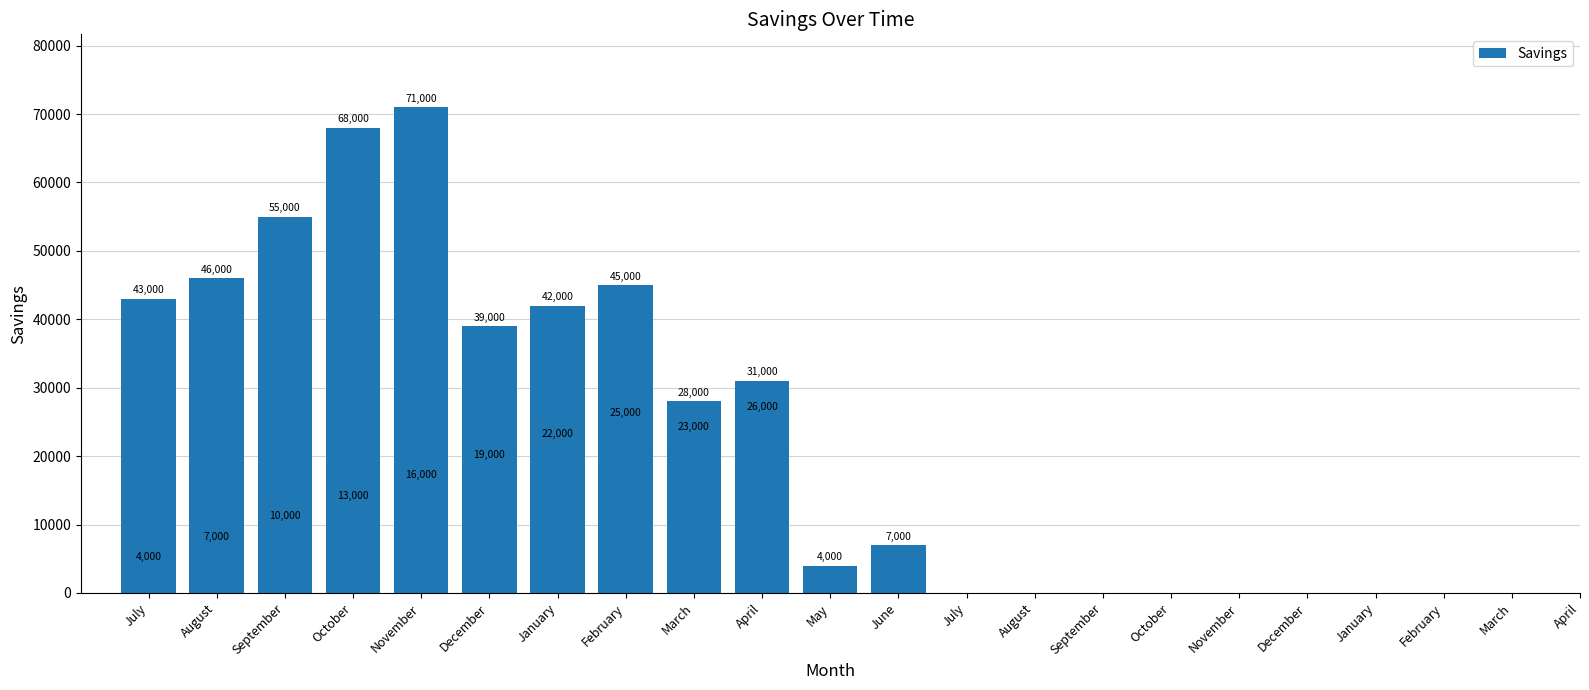

Does the chart contain stacked bars?

No